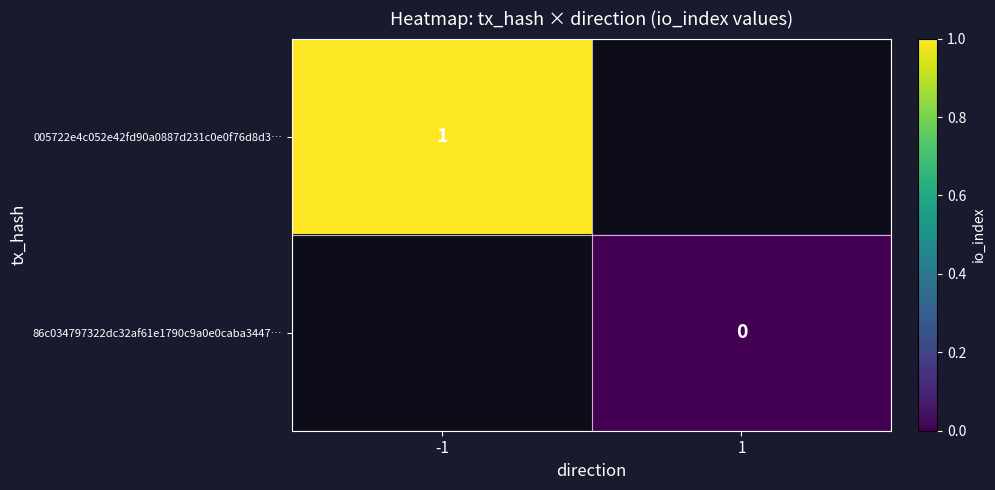

Is the value of 86c034797322dc32af61e1790c9a0e0caba3447… at 1 greater than the value of 005722e4c052e42fd90a0887d231c0e0f76d8d3… at -1?

No